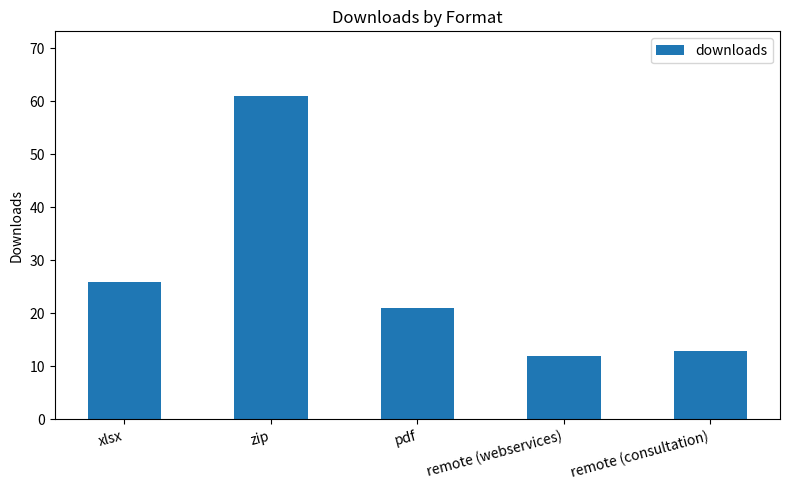

What is the sum of the values at remote (consultation) and remote (webservices)?

25